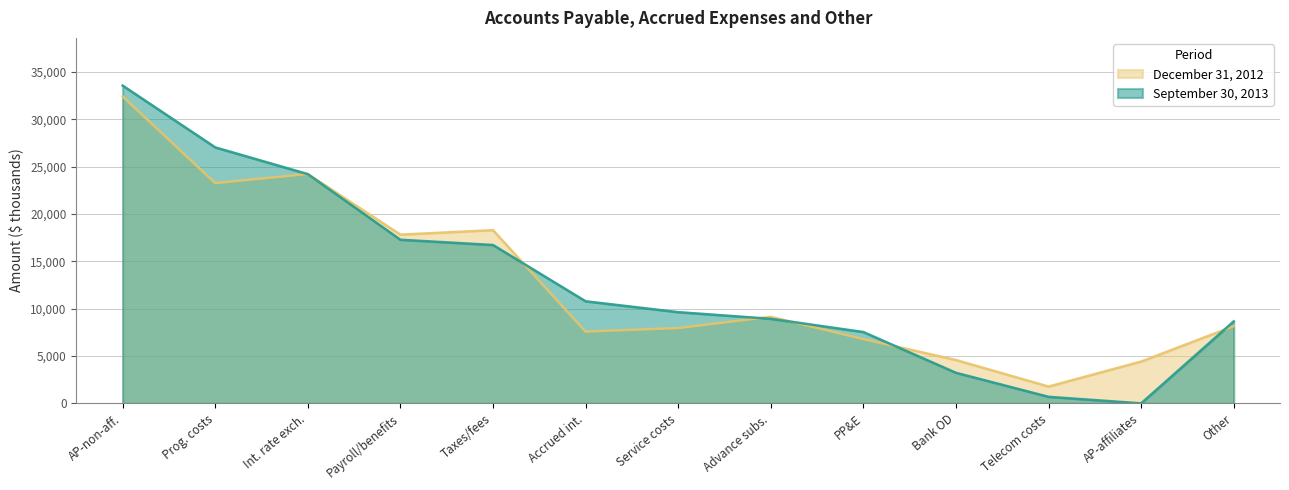

The December 31, 2012 series shows 11763 at PP&E. True or false?

False